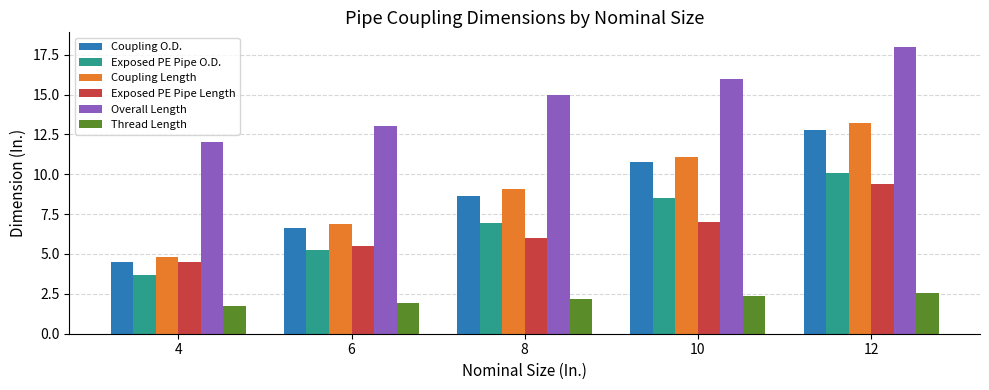

Which series changed the most between 4 and 10?

Coupling Length